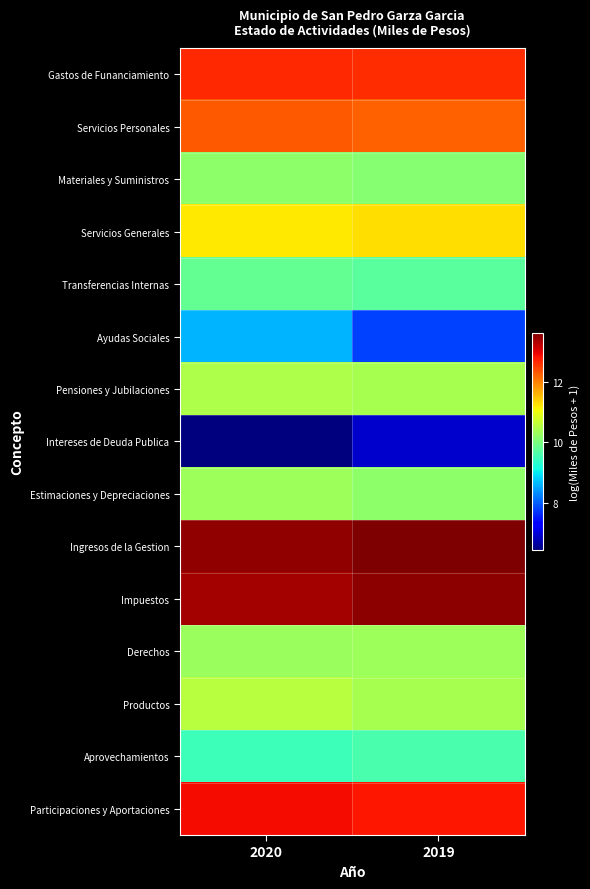

Reading left to right, transcribe all the data shown in this chart.

Gastos de Funanciamiento: 2020=12.7	2019=12.7
Servicios Personales: 2020=12.3	2019=12.2
Materiales y Suministros: 2020=10.2	2019=10.1
Servicios Generales: 2020=11.2	2019=11.3
Transferencias Internas: 2020=9.8	2019=9.7
Ayudas Sociales: 2020=8.6	2019=7.8
Pensiones y Jubilaciones: 2020=10.5	2019=10.4
Intereses de Deuda Publica: 2020=6.4	2019=6.9
Estimaciones y Depreciaciones: 2020=10.3	2019=10.2
Ingresos de la Gestion: 2020=13.5	2019=13.7
Impuestos: 2020=13.4	2019=13.6
Derechos: 2020=10.3	2019=10.3
Productos: 2020=10.6	2019=10.4
Aprovechamientos: 2020=9.5	2019=9.6
Participaciones y Aportaciones: 2020=12.9	2019=12.8